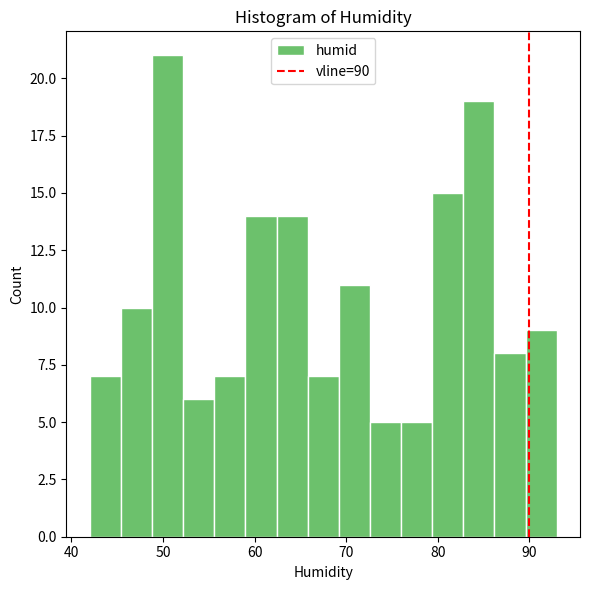

Read against the x-axis, roughly where is the centre of the tallest bar?

51